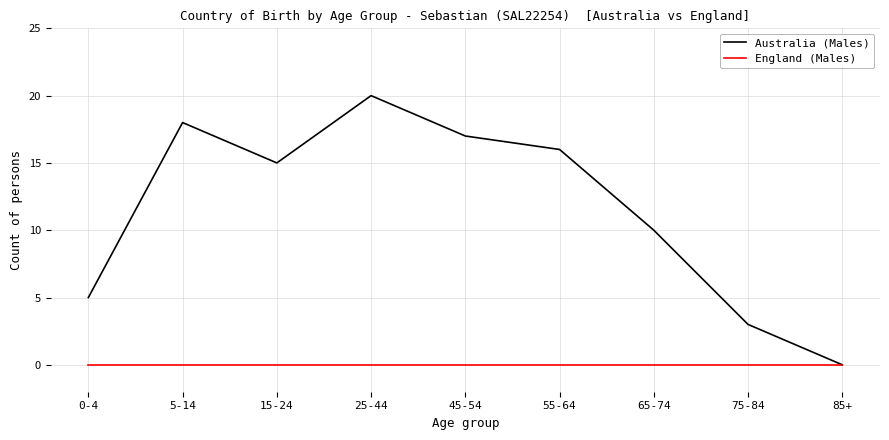

In Australia (Males), how many points are lower than both neighbors (excluding endpoints)?

1